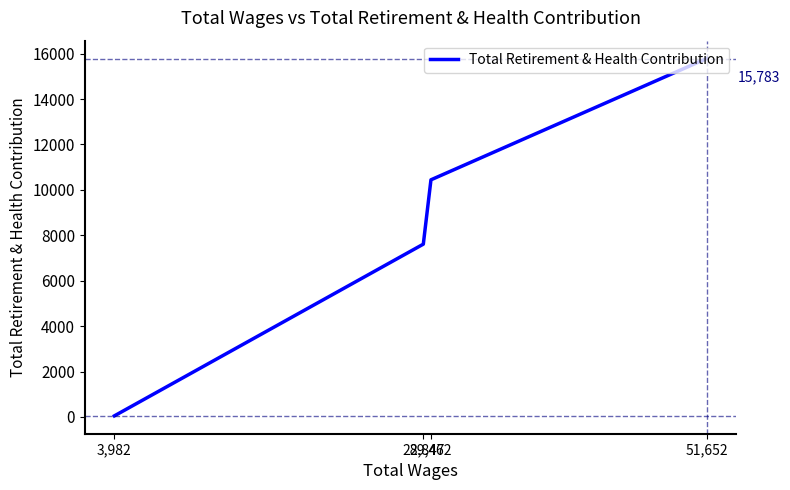

List the labels in order of value, smallest first.

3,982, 28,847, 29,462, 51,652